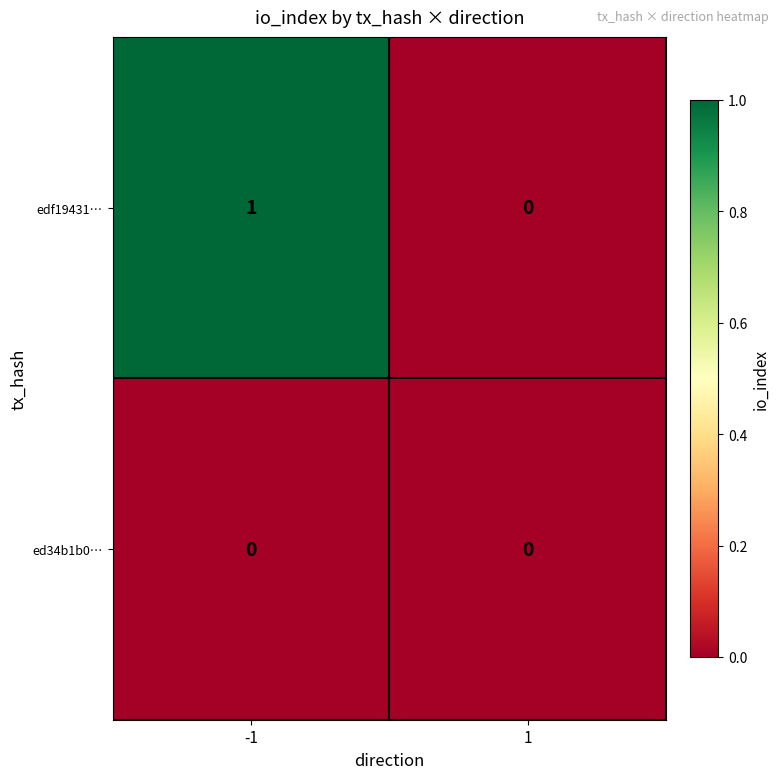

Reading right to left, extract all data points from this chart.

edf19431…: 1=0	-1=1
ed34b1b0…: 1=0	-1=0